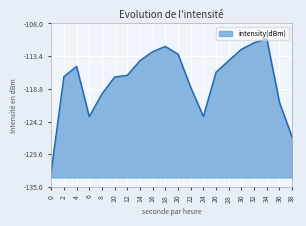

What is the maximum value shown in the chart?

-110.5